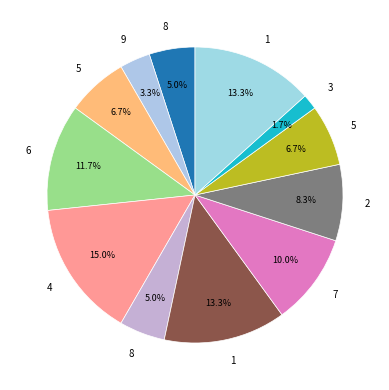

Rank the categories by value from lowest to highest.

3, 9, 8, 8, 5, 5, 2, 7, 6, 1, 1, 4